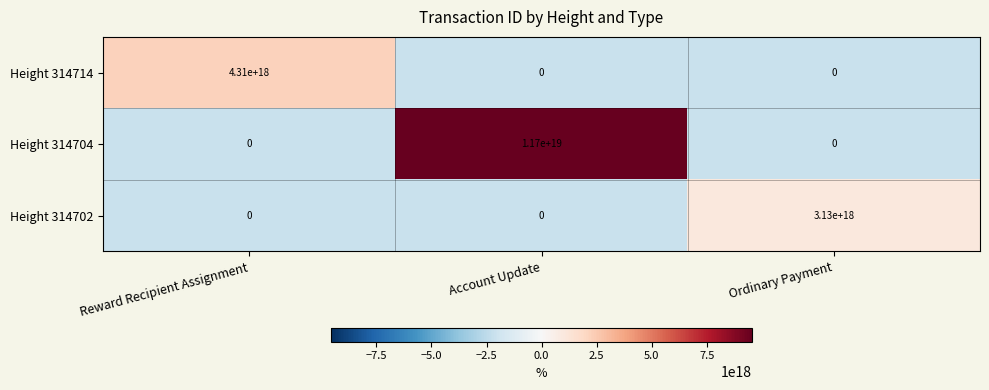

How many Height 314702 values are between 0 and 3130000000000000000?

3